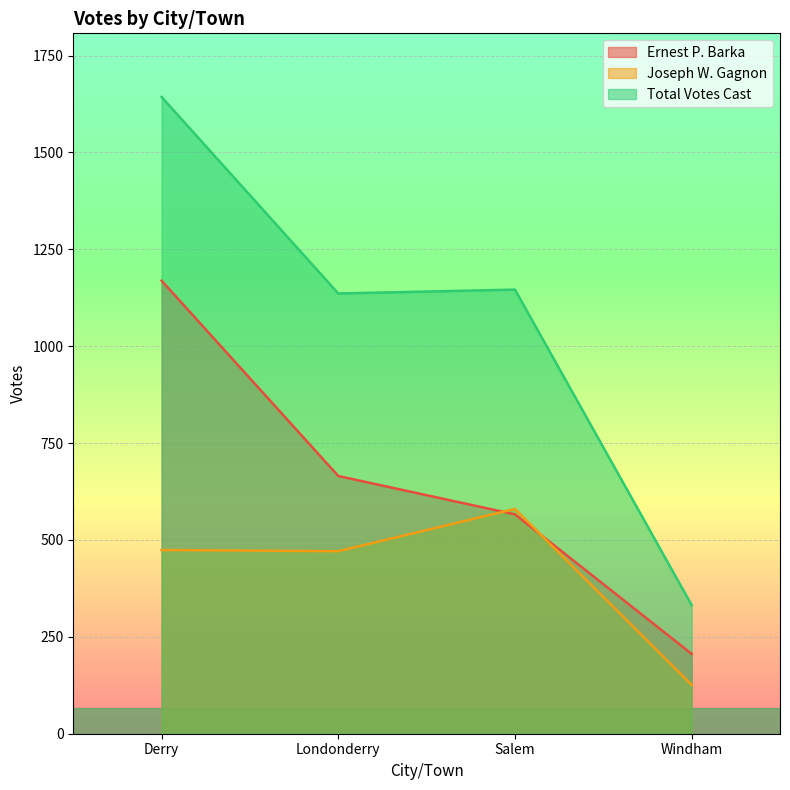

Where is the first local minimum for Joseph W. Gagnon?

Londonderry